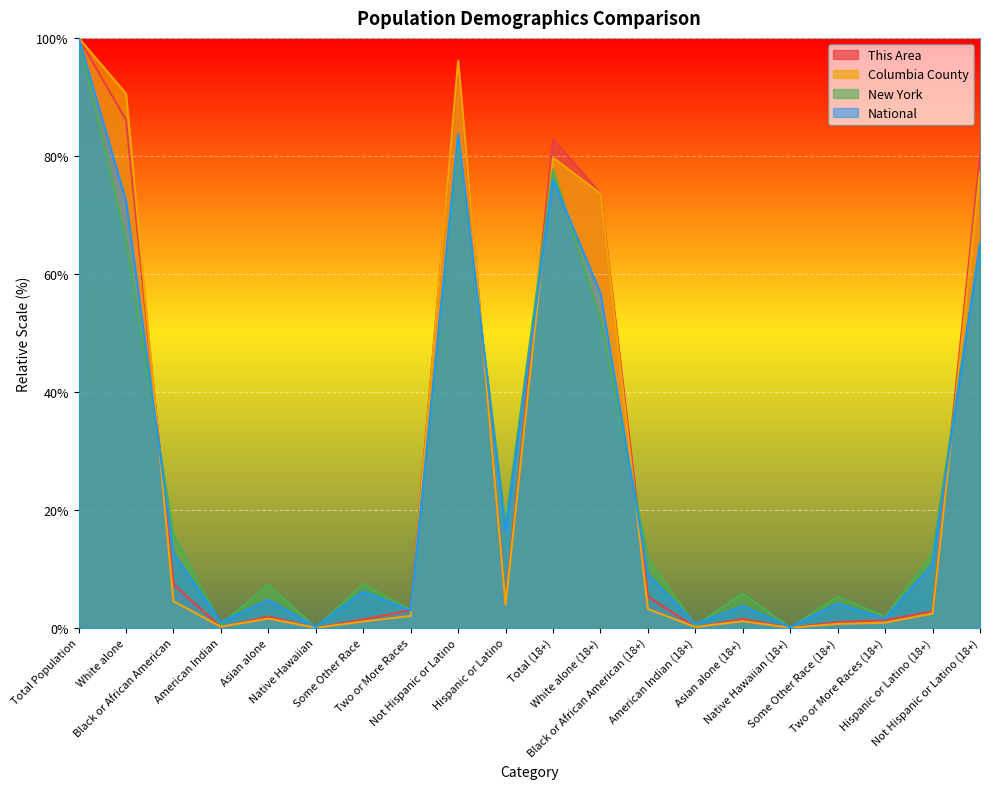

Which category has the lowest value in the This Area series?

Native Hawaiian